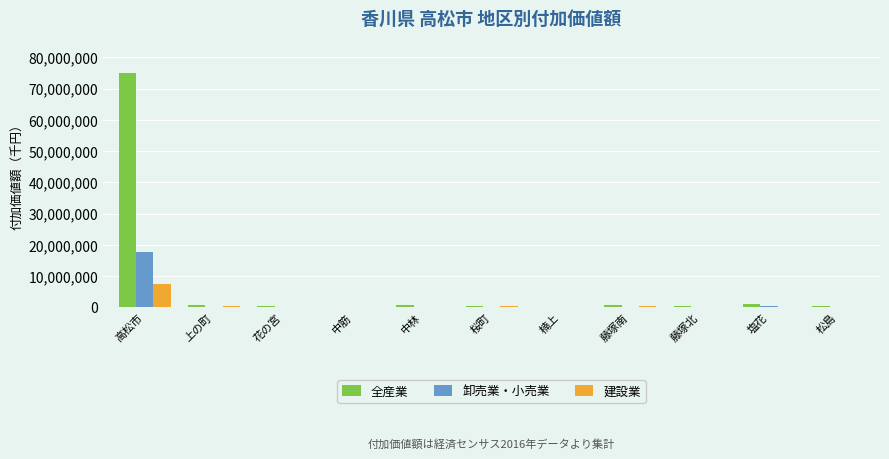

Which series has the largest total across all categories?

全産業